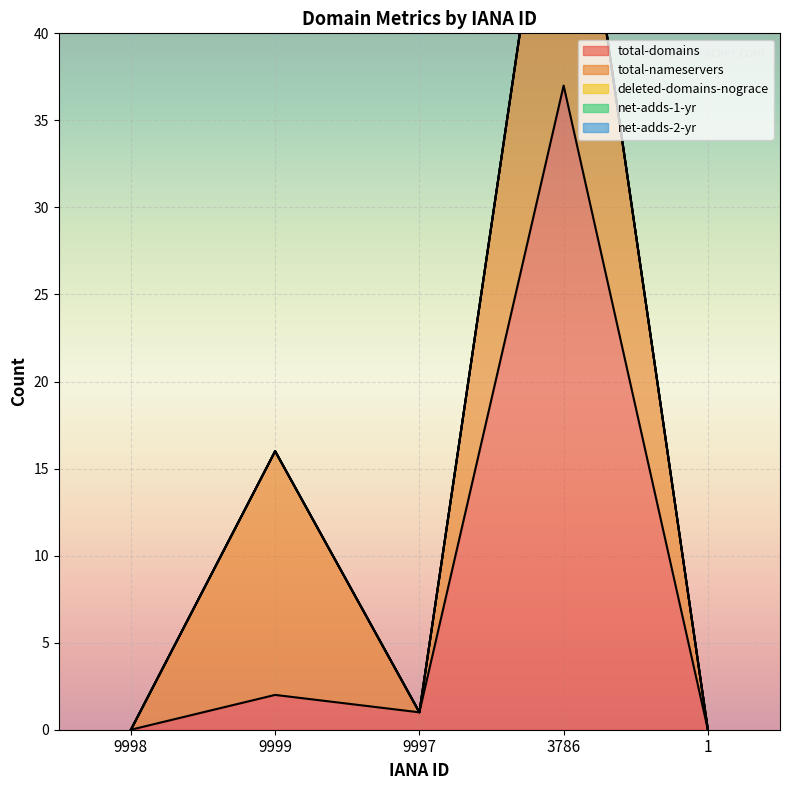

Where do total-domains and total-nameservers first cross each other?

9999 and 9997